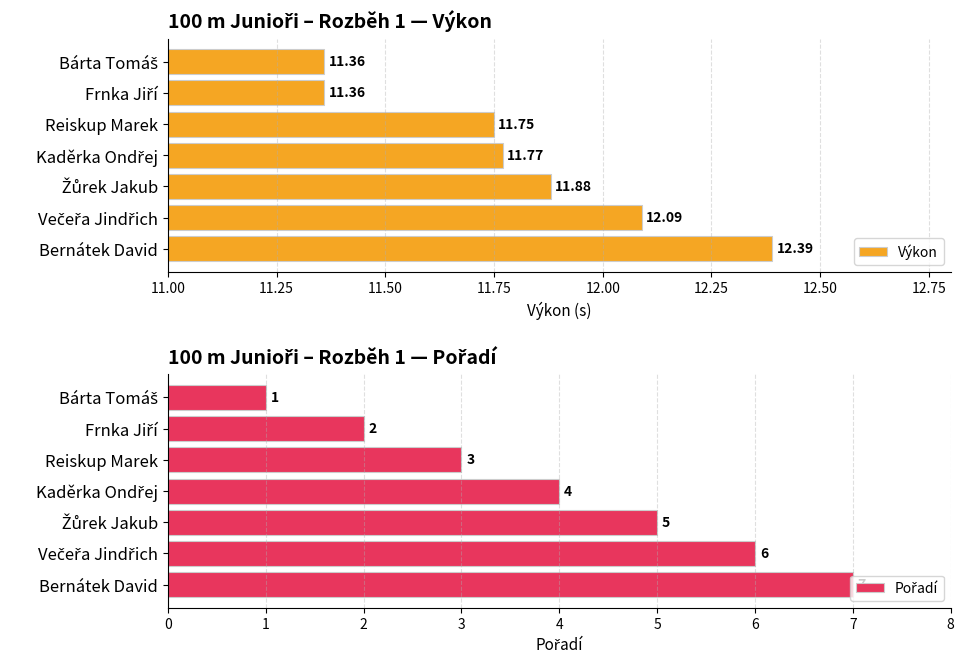

Which category has the highest value in the Výkon series?

Bernátek David